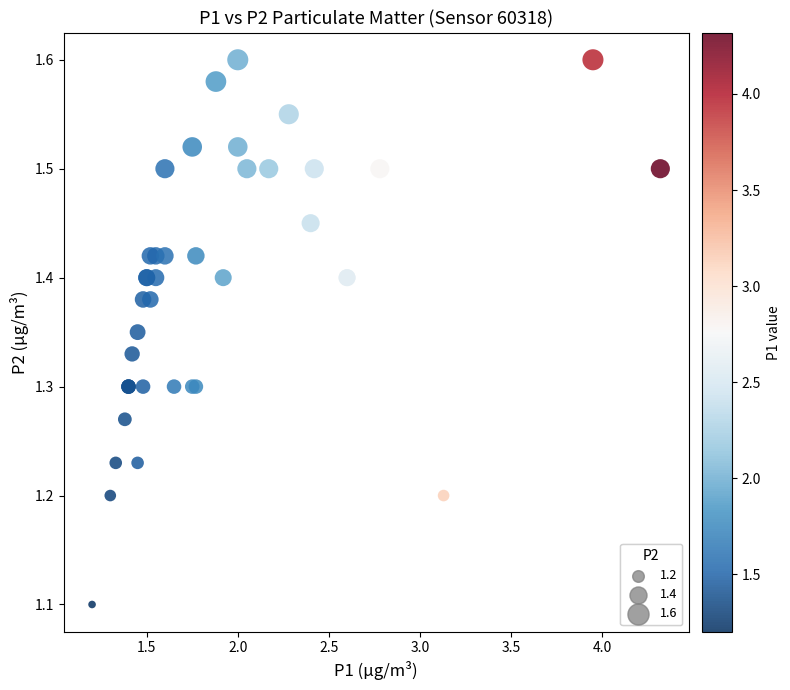

What Y value in the scatter plot is closest to 1?

1.1